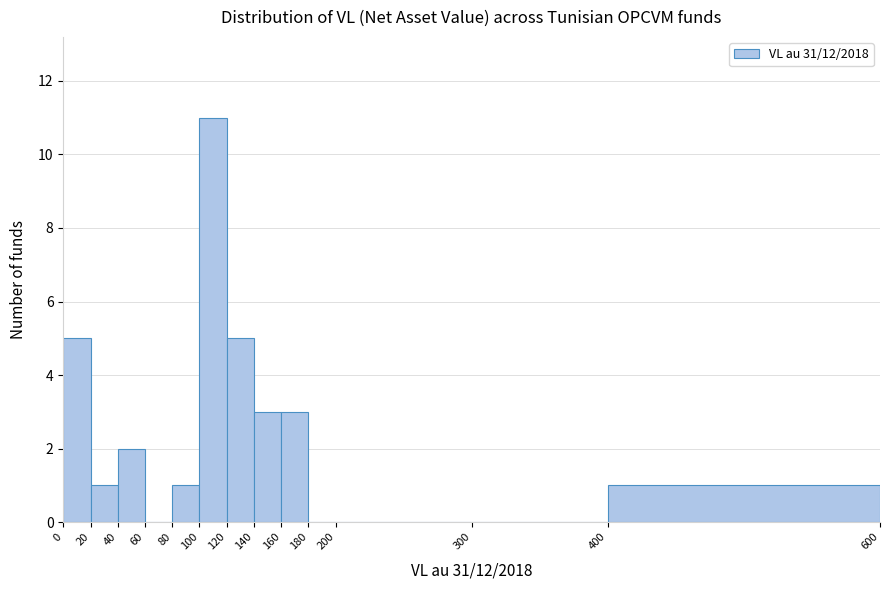

Over which range of the x-axis is the bar tallest?

100 to 120